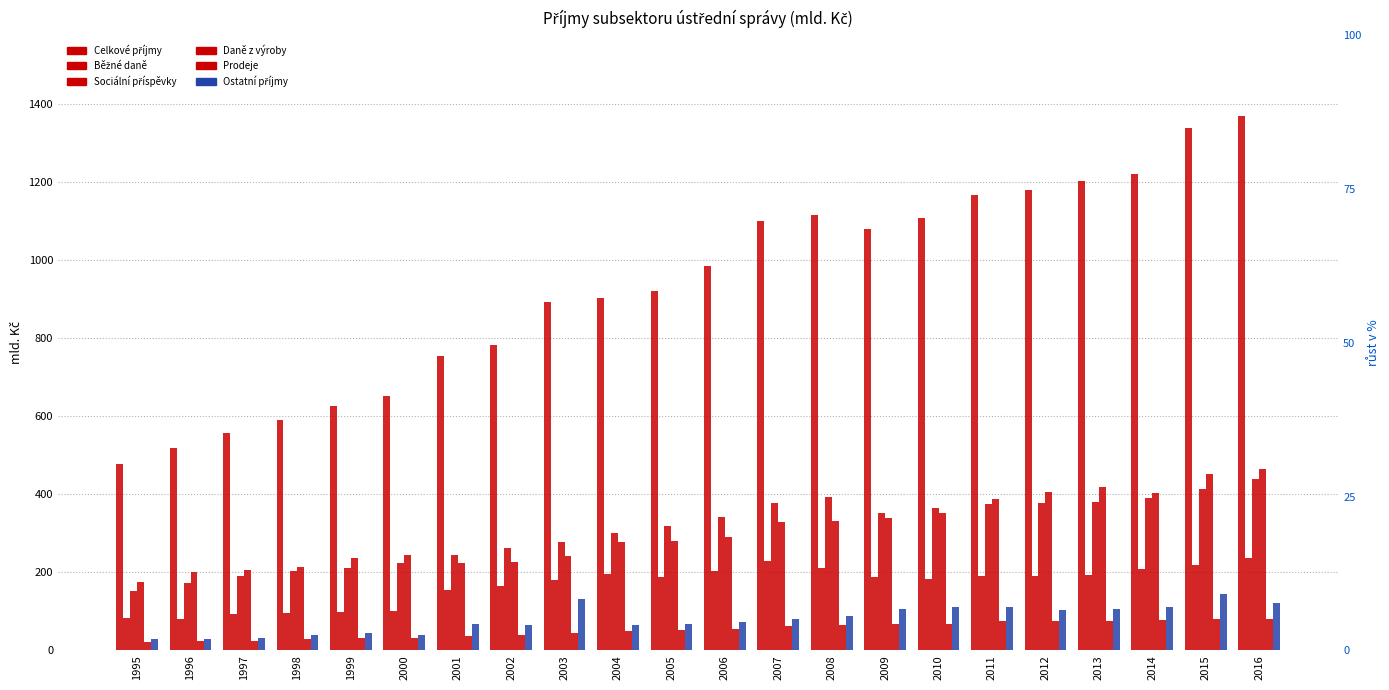

Which category has the lowest value in the Celkové příjmy series?

1995